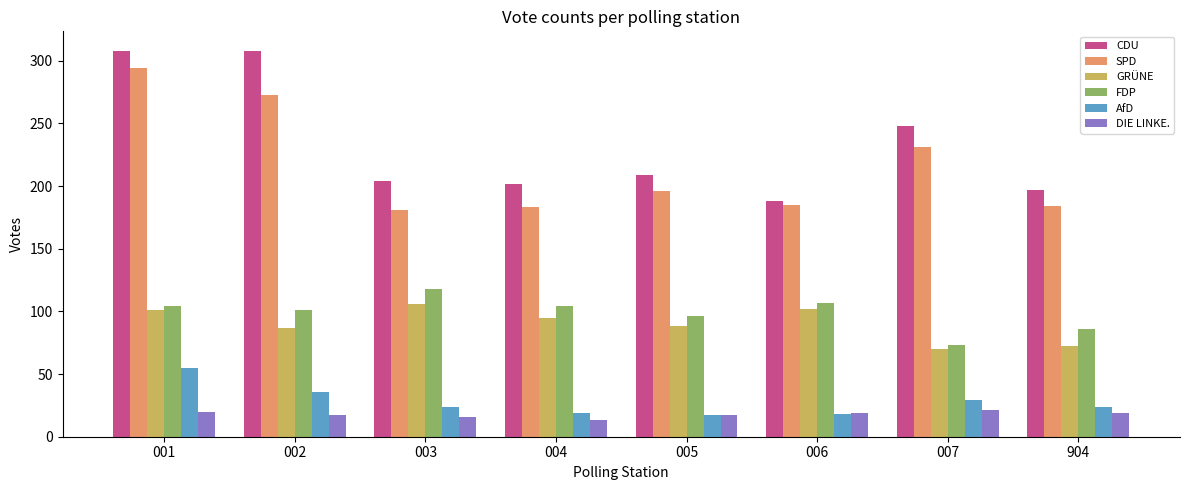

What value does the SPD series have at 004, to the nearest 50?

200